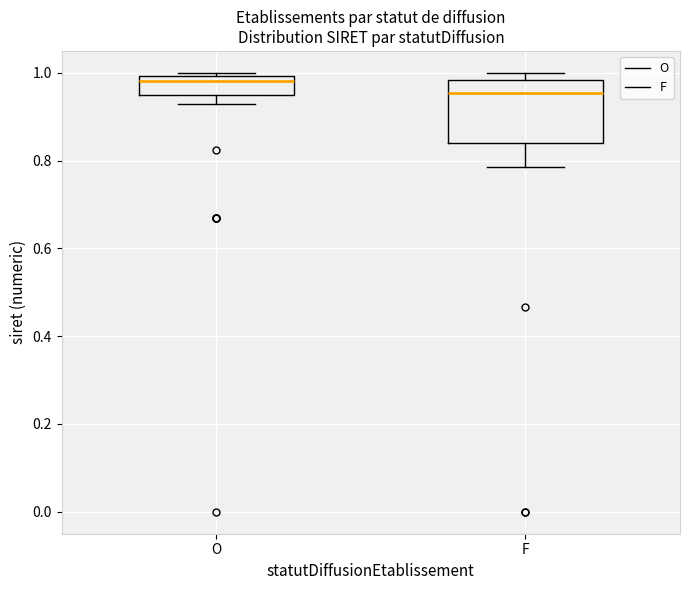

Reading left to right, read every box against the y-axis: the position of its median line, the range the box covers, and the ends of its whiskers. The values are not printed on the chart, so give them approximately, as read against the axis.

O: median 0.98, box 0.94 to 1.00, whiskers 0.92 to 1.00 (just above the box's upper edge)
F: median 0.96, box 0.84 to 0.98, whiskers 0.78 to 1.00